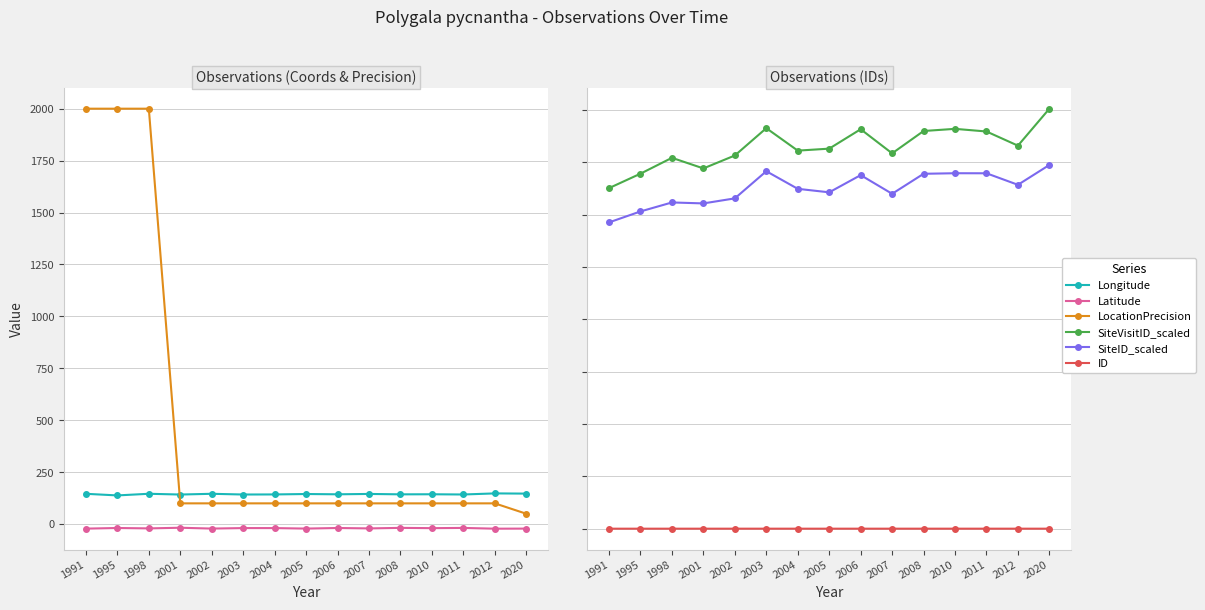

At which label does SiteVisitID_scaled first exceed 1814603?

2003